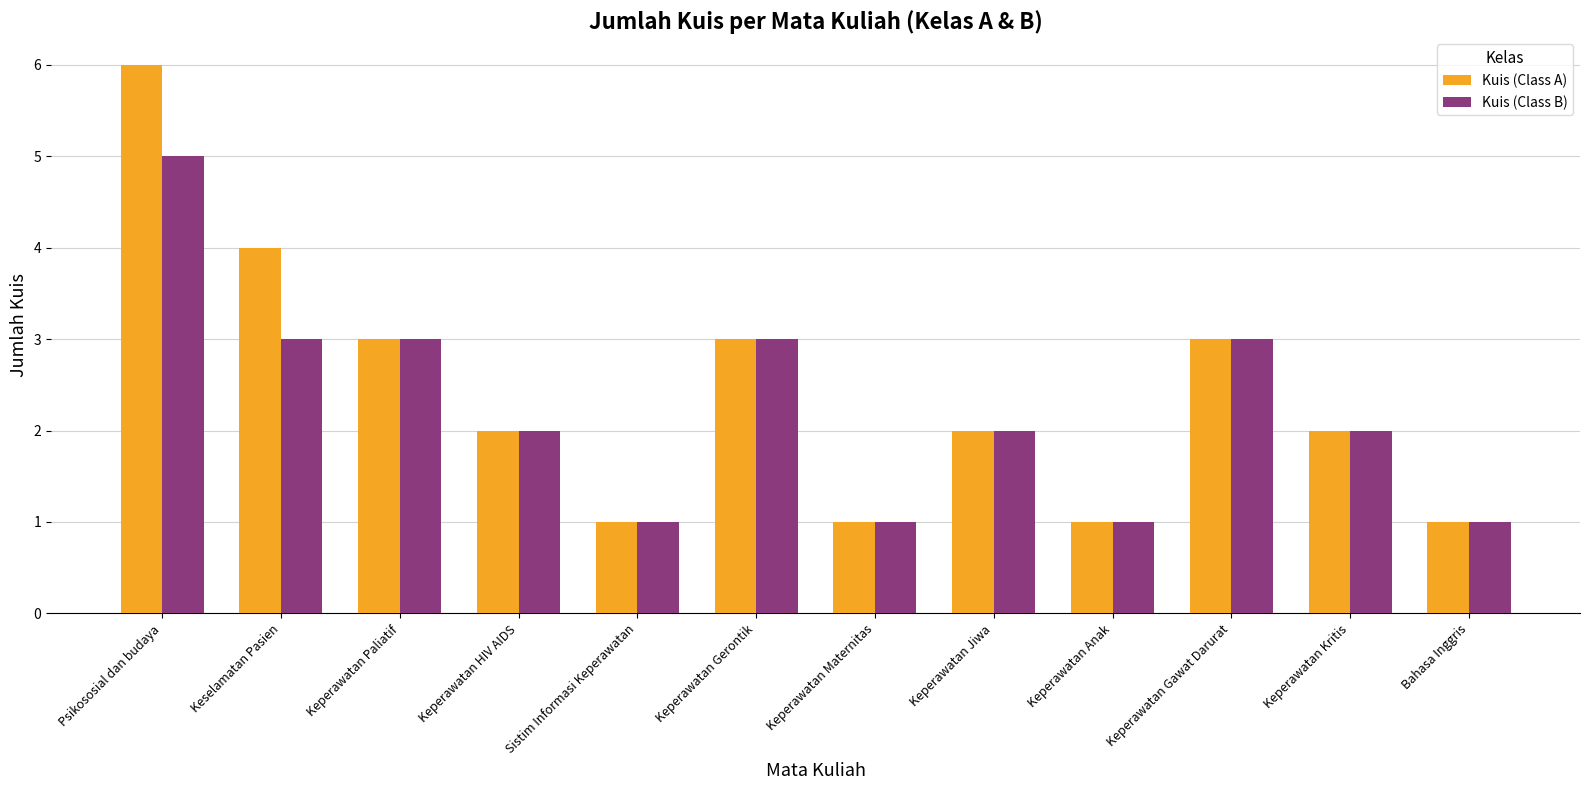

What is the average value of the Kuis (Class A) series?

2